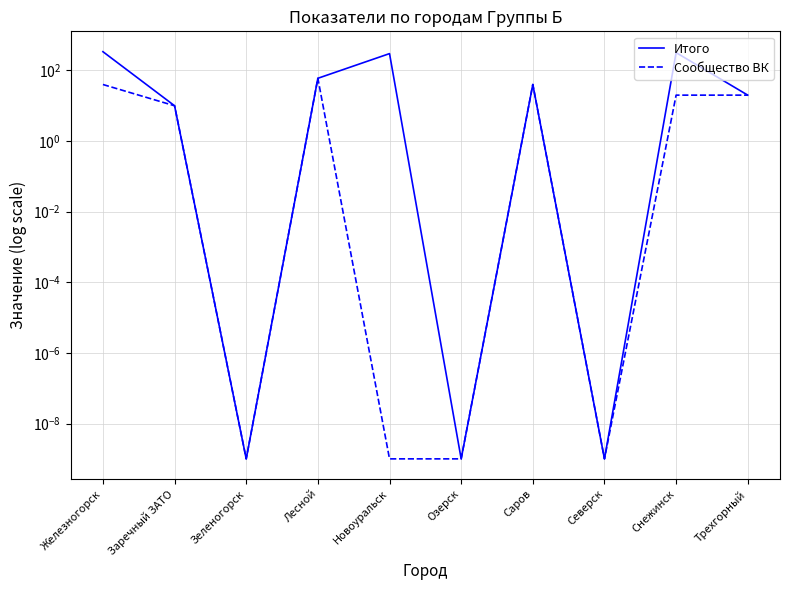

True or false: Итого and Сообщество ВК intersect in this chart.

False